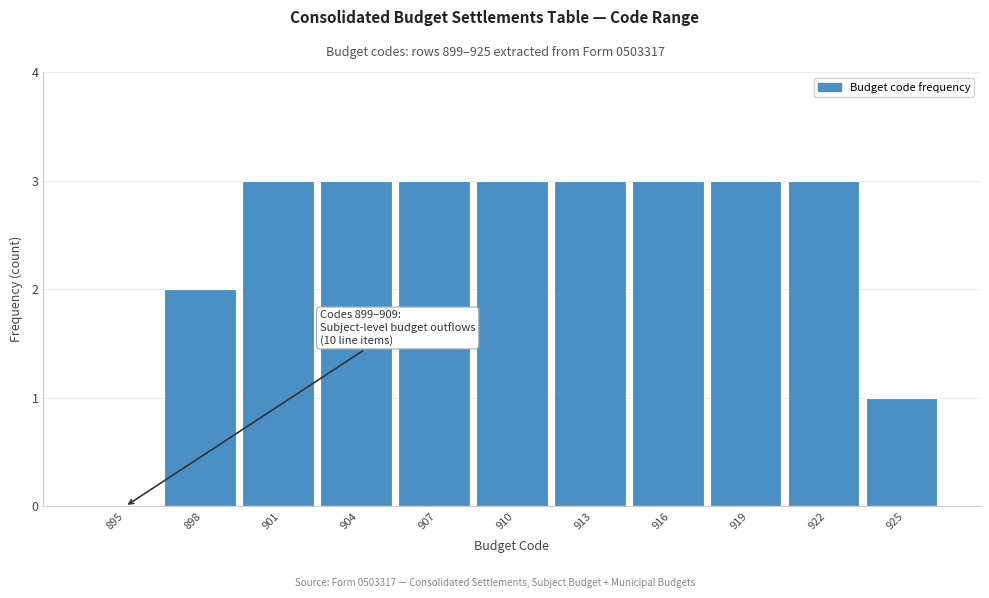

Reading right to left, transcribe all the data shown in this chart.

925=1	922=3	919=3	916=3	913=3	910=3	907=3	904=3	901=3	898=2	895=0